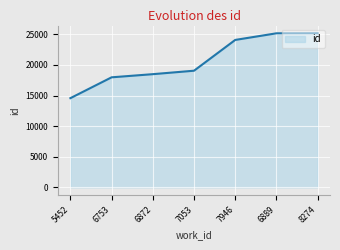

The chart shows a value of 19061 at 7053. True or false?

True